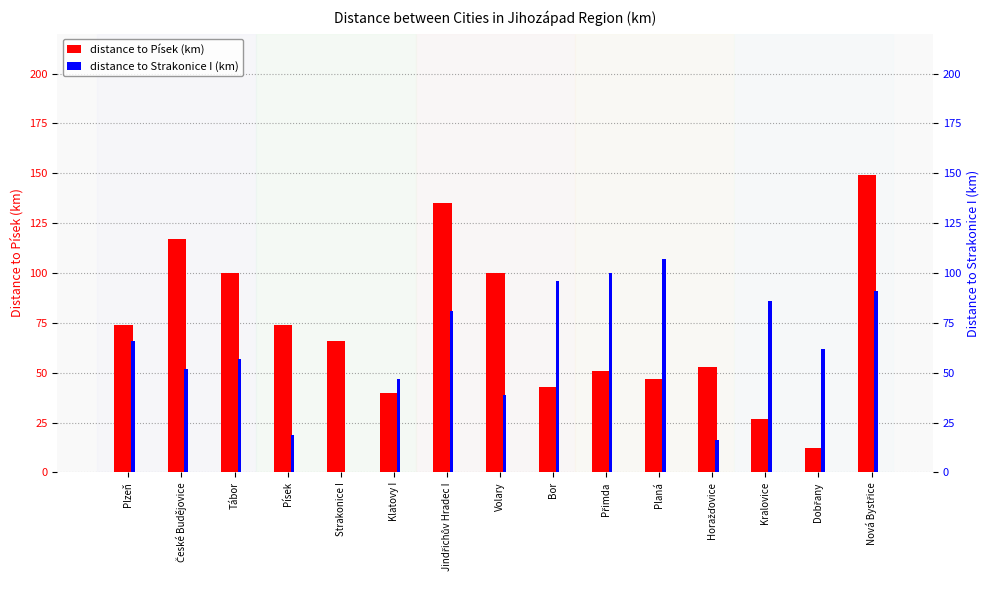

Is it true that Písek equals 47 at Planá?

True